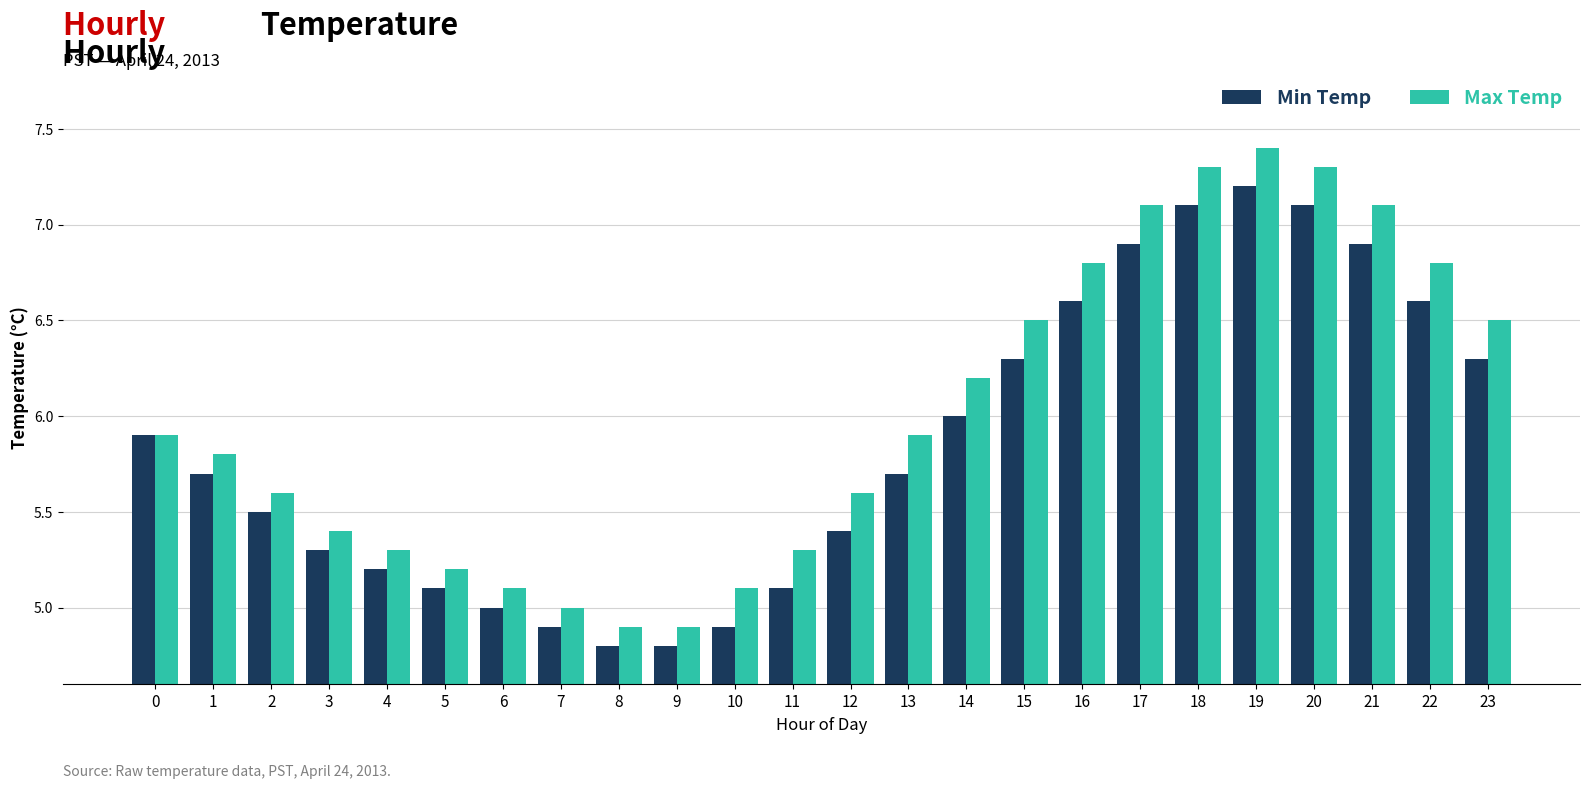

What is the value of the Max Temp bar at the 8th from the left?

5.0